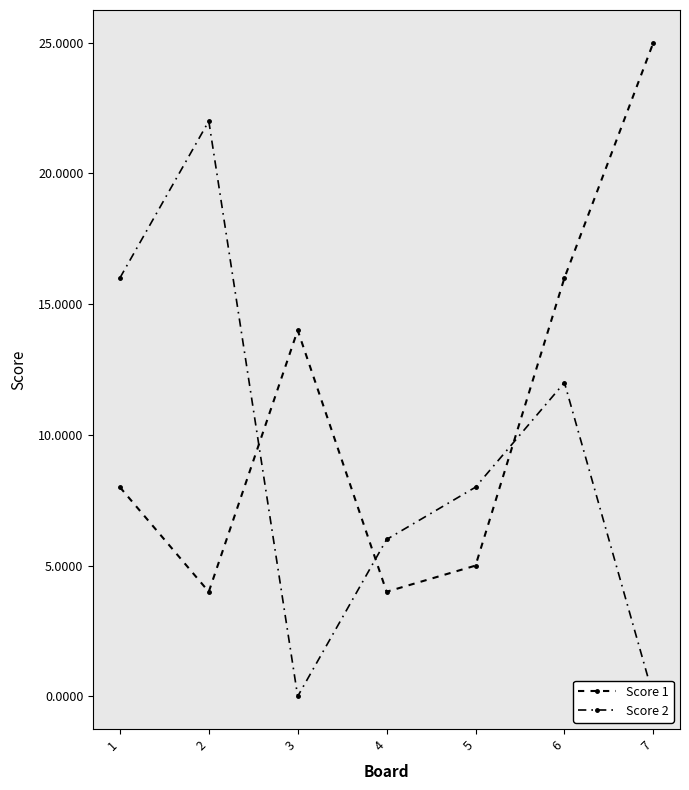

What is the value of the Score 2 point at the 6th from the left?

12